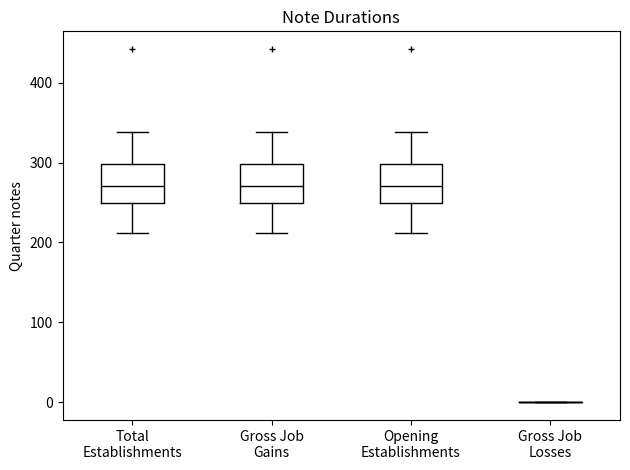

Reading left to right, transcribe this box plot: for each box, give where its median line is, the range the box spans, and where its two whiskers end, as read against the y-axis. The values are not printed on the chart, so give them approximately, as read against the axis.

Total Establishments: median 270, box 250 to 300, whiskers 210 to 340
Gross Job Gains: median 270, box 250 to 300, whiskers 210 to 340
Opening Establishments: median 270, box 250 to 300, whiskers 210 to 340
Gross Job Losses: box collapsed to a line at 0, whiskers 0 to 0